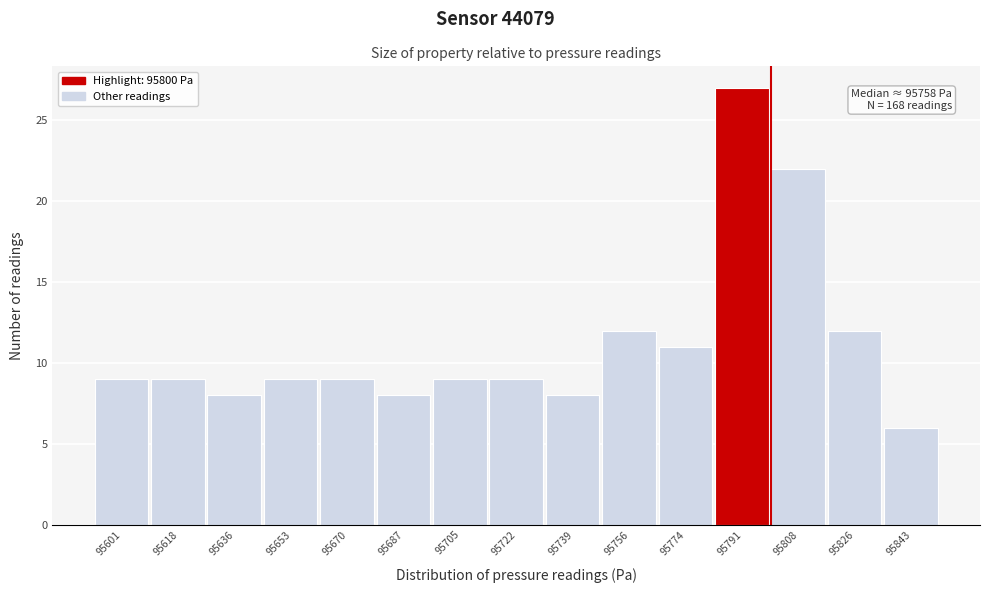

Which range on the x-axis has the tallest bar?

95782 to 95800